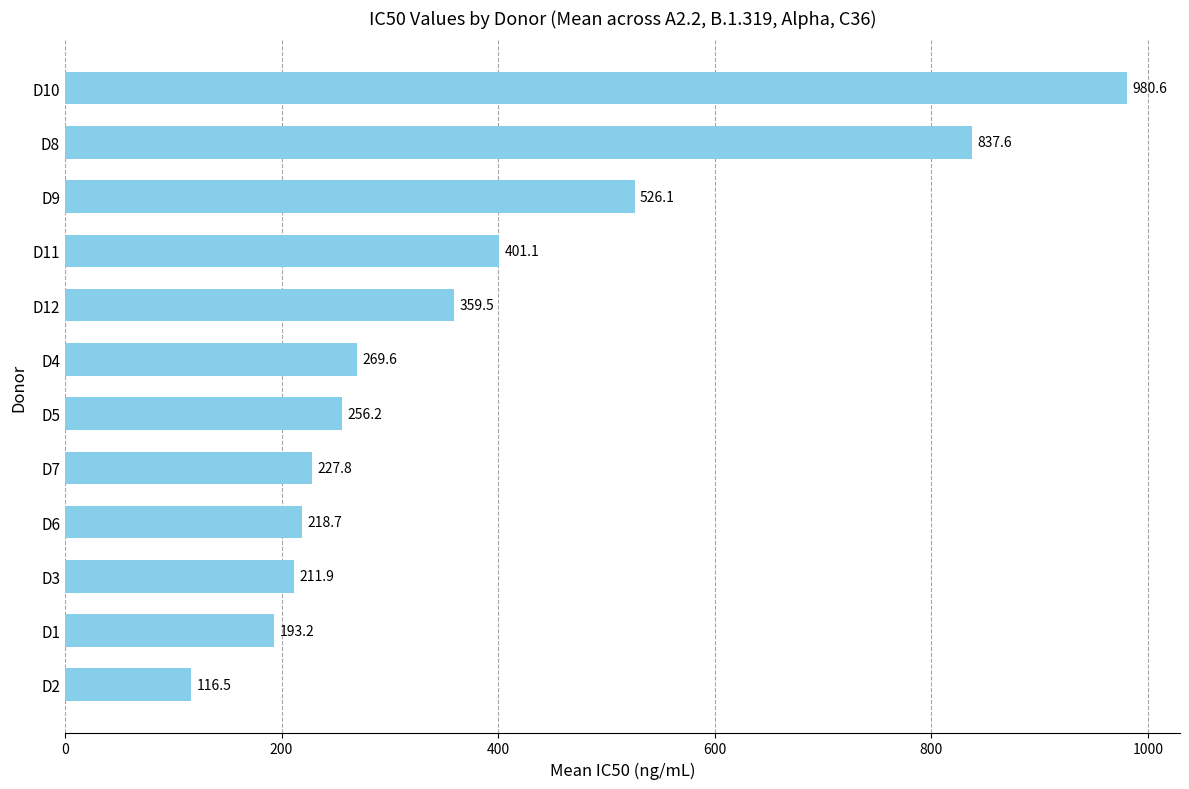

How many bars are there in total?

12